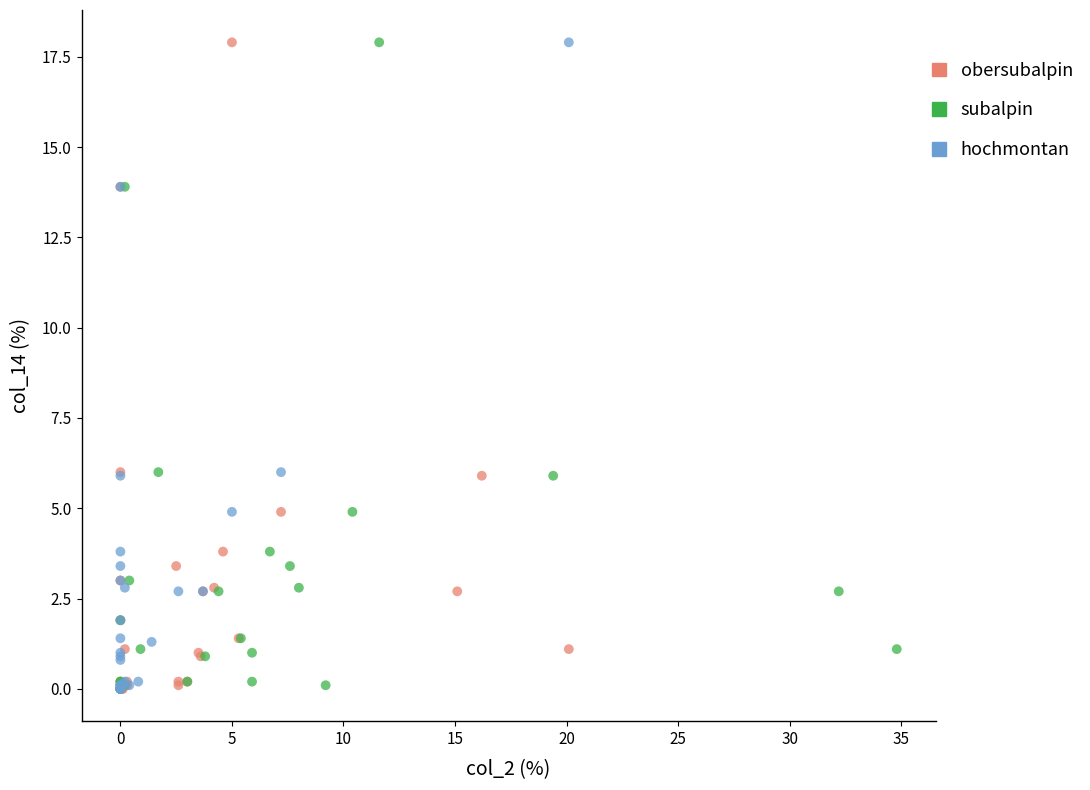

What are all the series names shown in the legend?

obersubalpin, subalpin, hochmontan